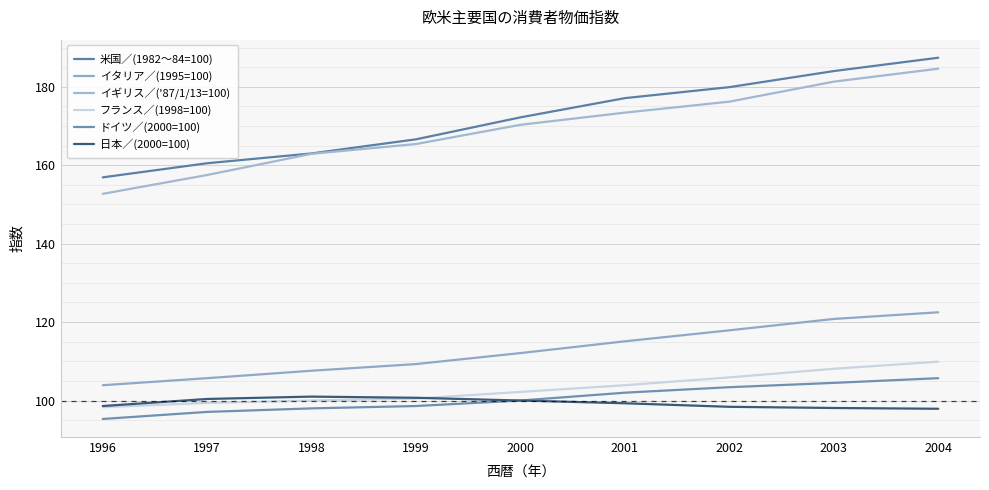

Does the chart have visible grid lines?

Yes